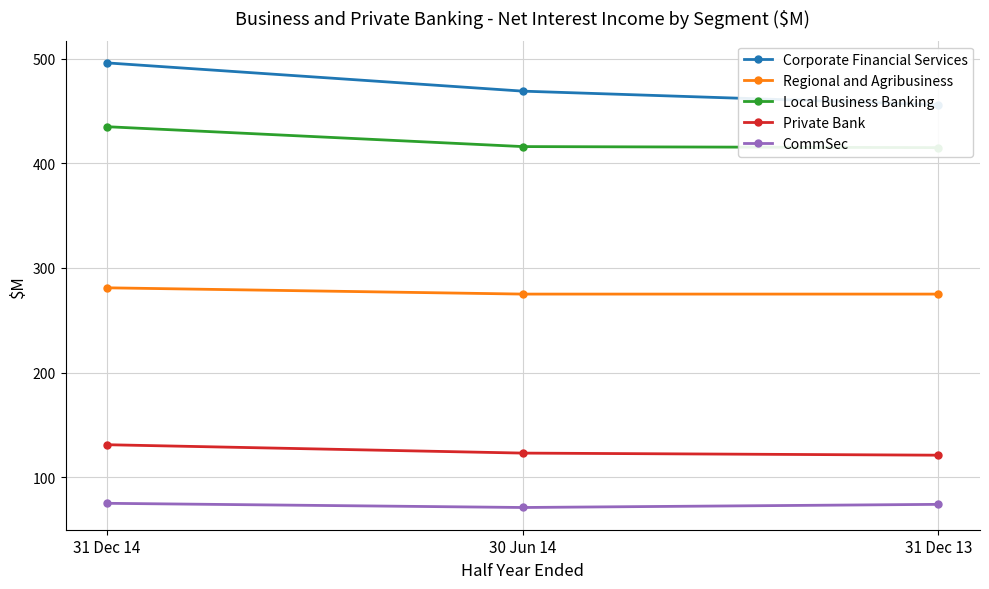

Which category has the lowest value in the CommSec series?

30 Jun 14